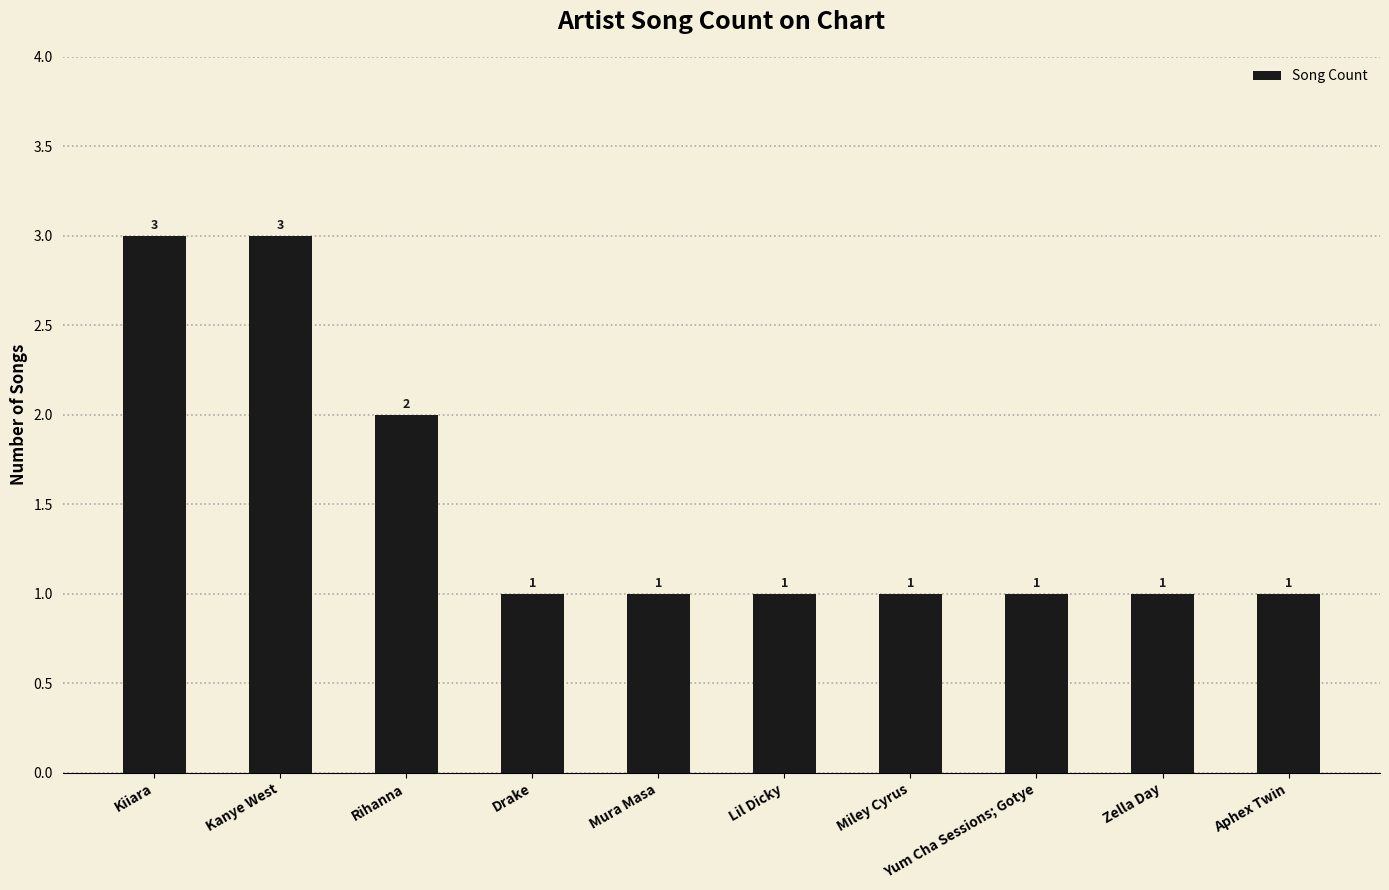

What is the value of the 4th bar from the left?

1